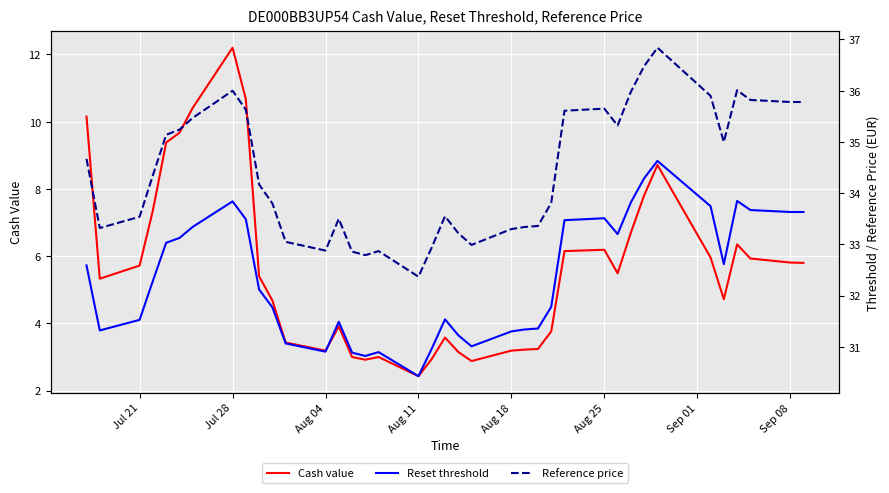

List the series in order of their peak value, highest first.

Reference price, Reset threshold, Cash value